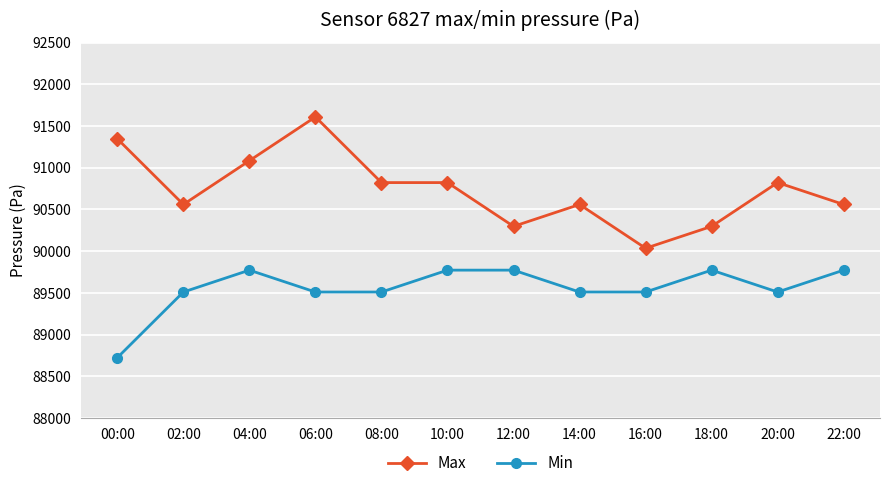

Is this an area chart (filled region under the line)?

No